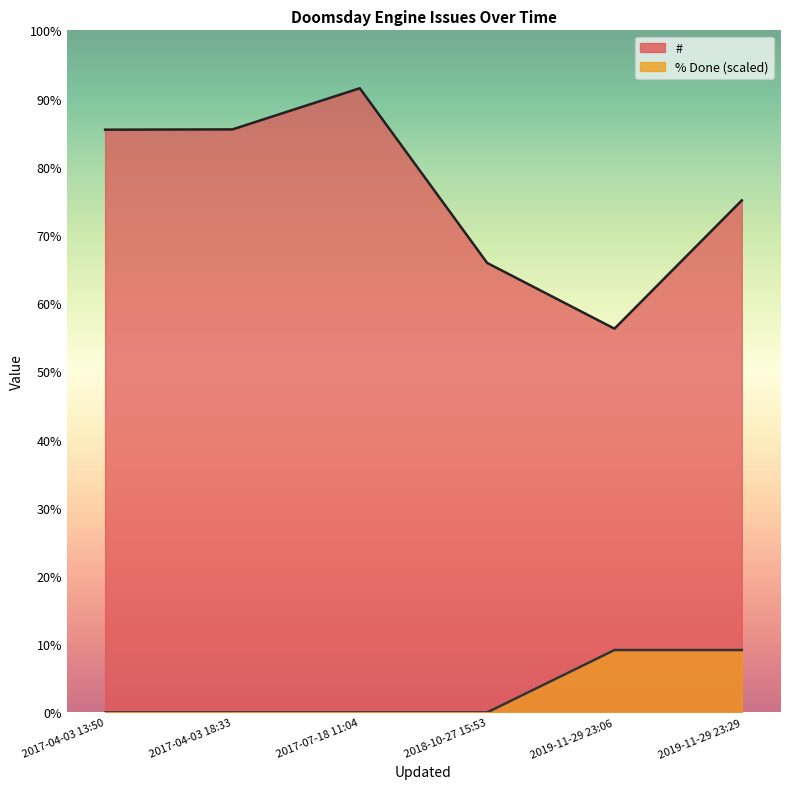

Which series has the widest spread of values?

#